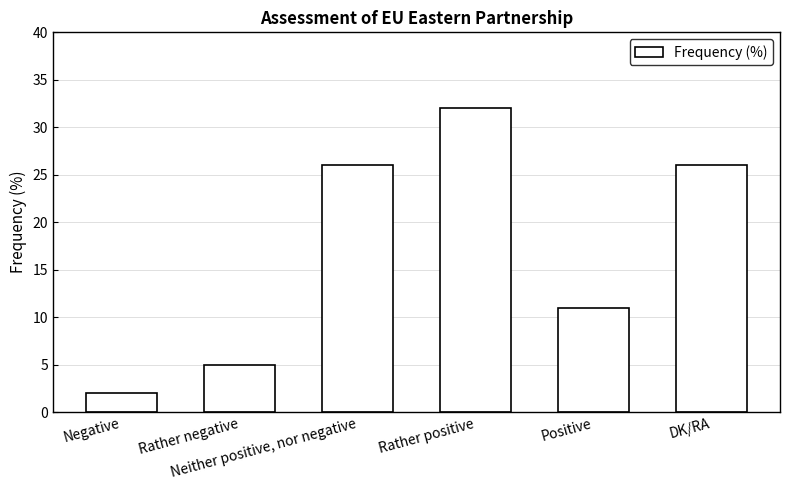

The chart shows a value of 26 at Neither positive, nor negative. True or false?

True